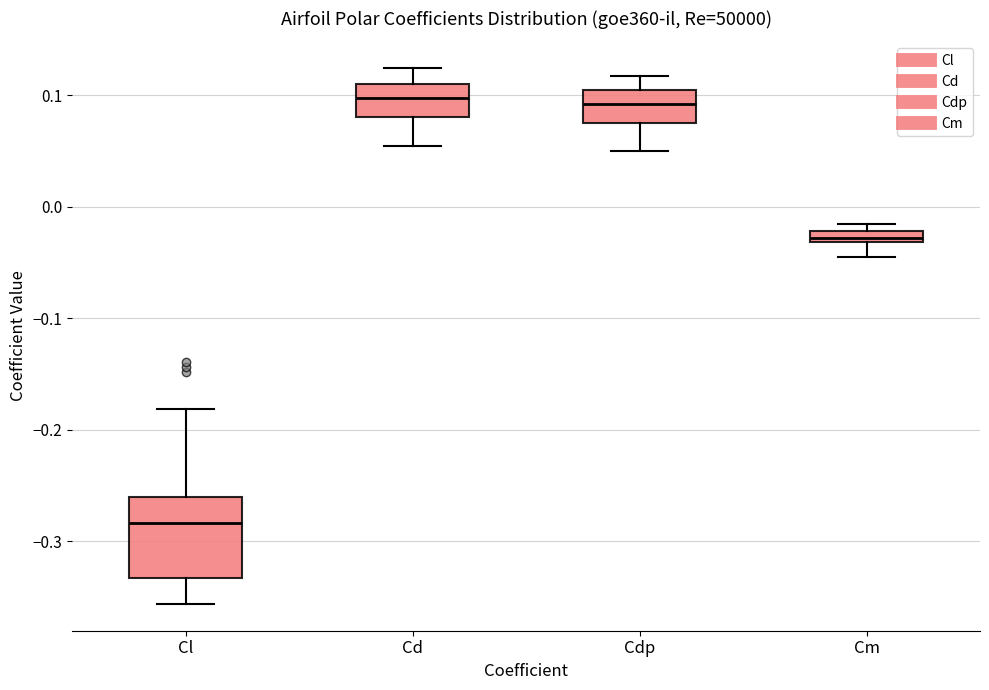

Which box's median line is the lowest?

Cl